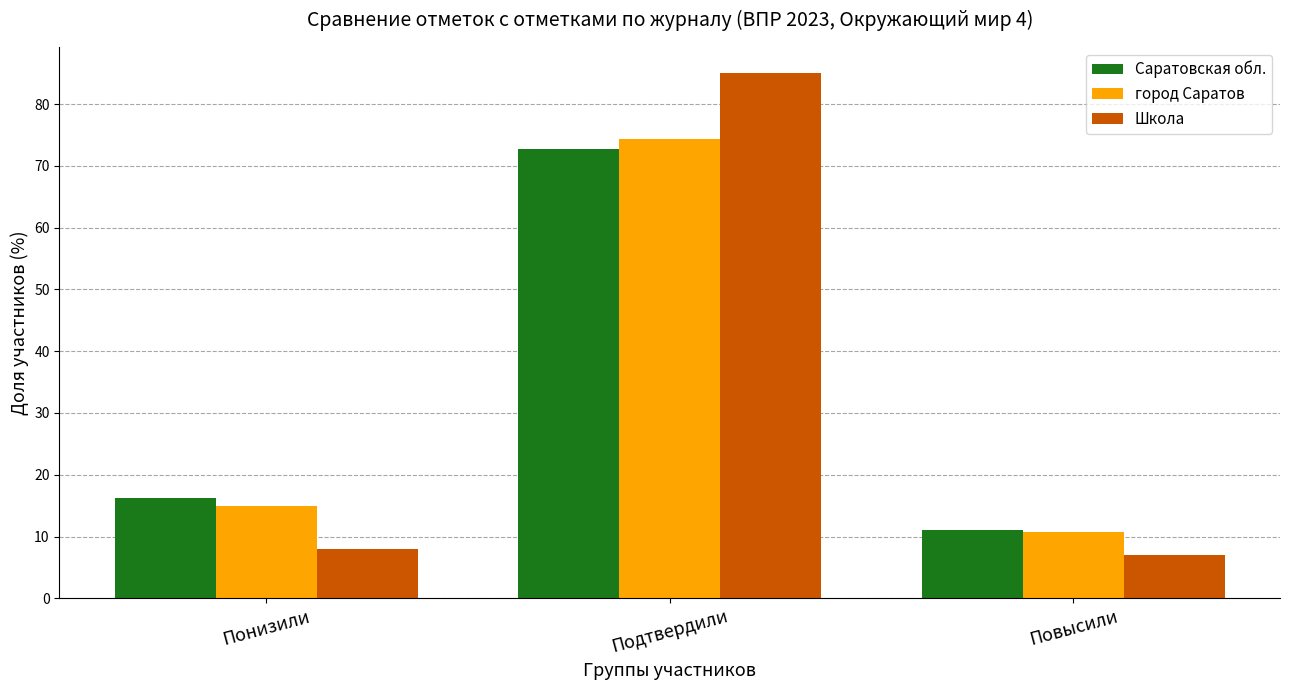

The Саратовская обл. series shows 16.3 at Понизили. True or false?

True